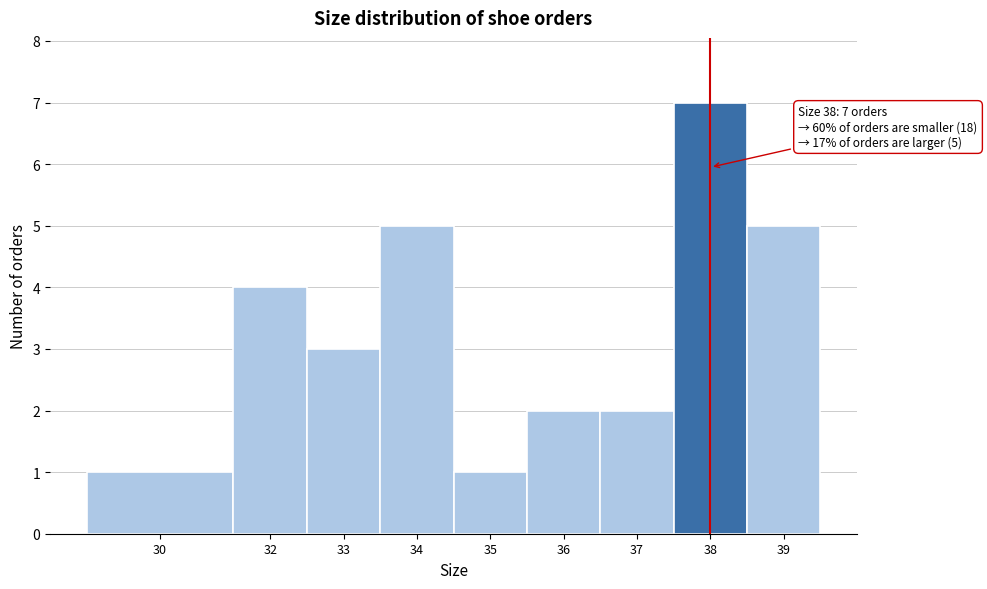

Reading left to right, extract all data points from this chart.

30=1	32=4	33=3	34=5	35=1	36=2	37=2	38=7	39=5